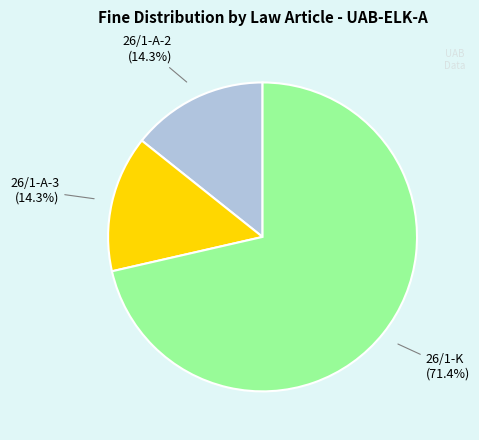

Does any single category account for the majority?

Yes